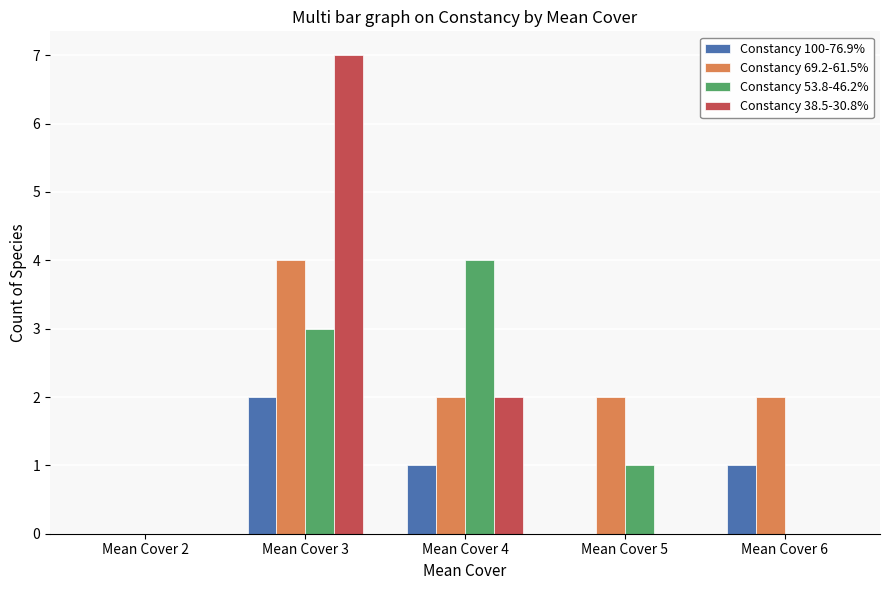

Which series has the largest range (max minus min)?

Constancy 38.5-30.8%